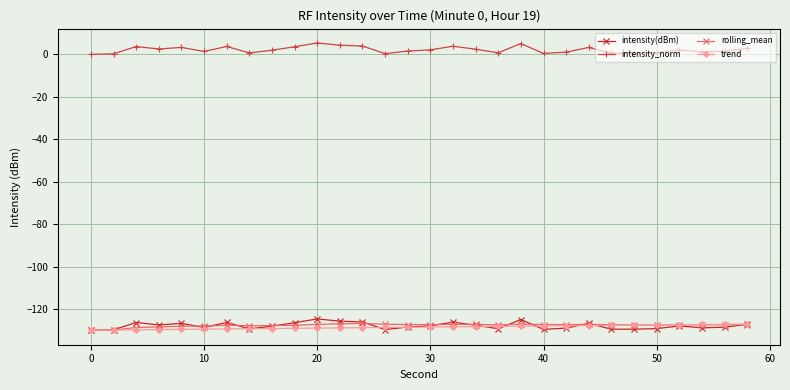

Which series has the largest total across all categories?

intensity_norm